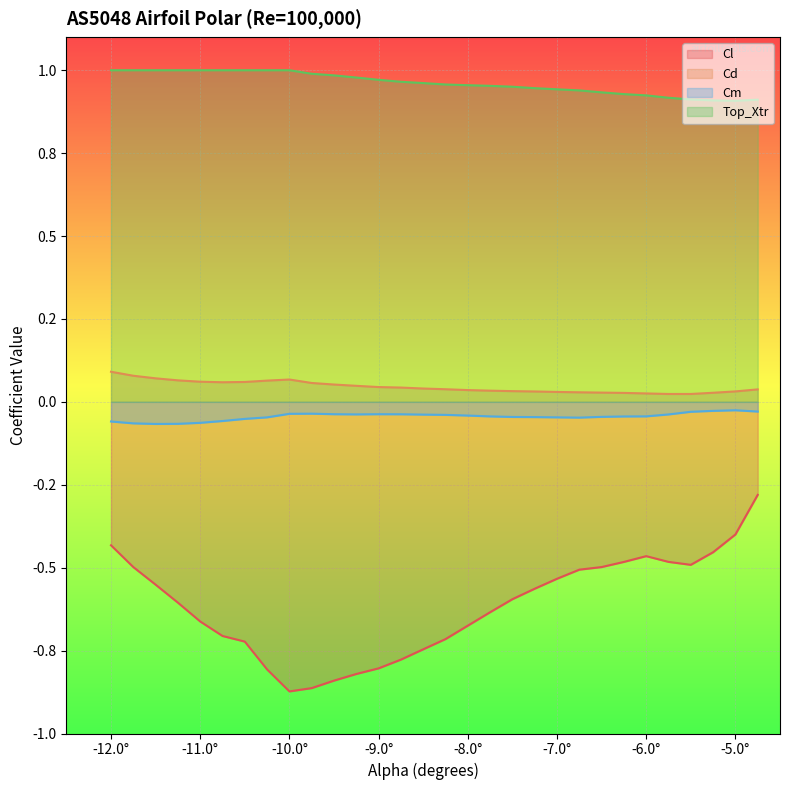

What is the total value across all series at -10.5?

0.3